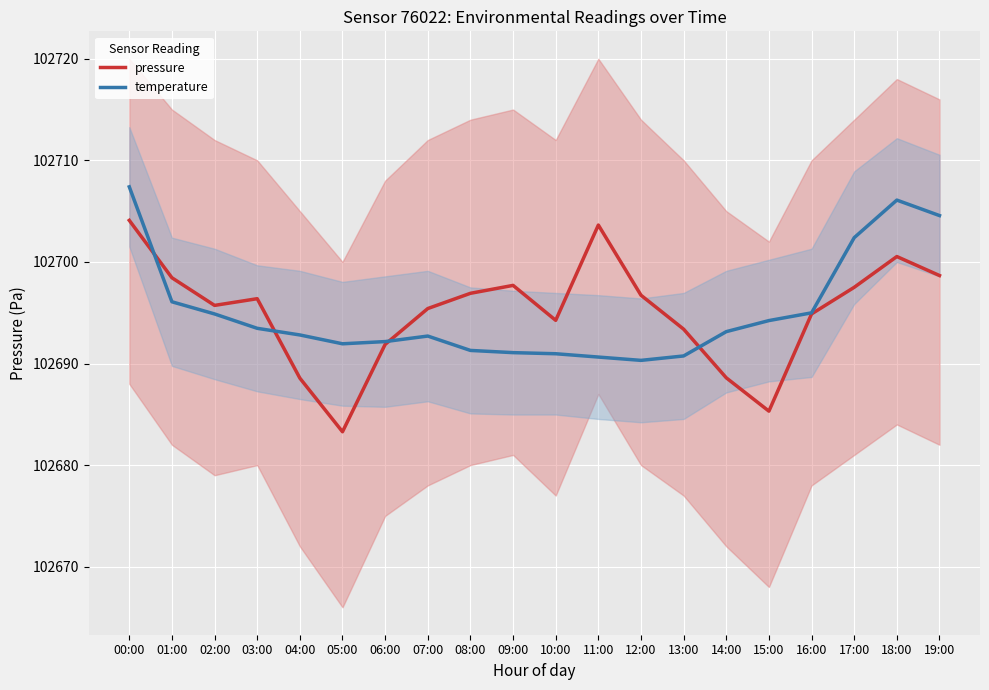

Where is temperature nearest to the value 102698?

01:00